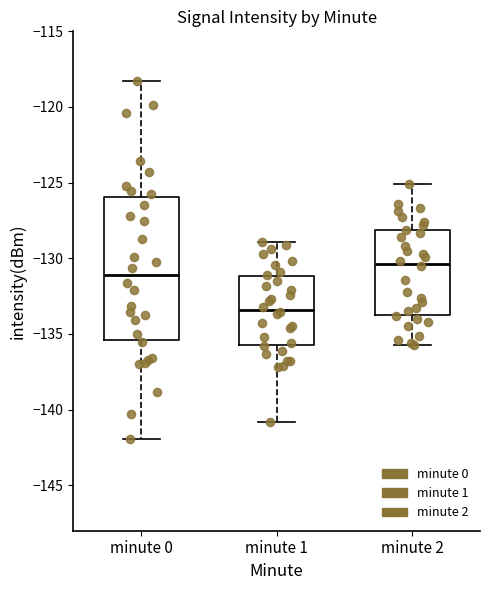

Reading left to right, read every box against the y-axis: the position of its median line, the range the box covers, and the ends of its whiskers. The values are not printed on the chart, so give them approximately, as read against the axis.

minute 0: median -131.0, box -135.5 to -126.0, whiskers -142.0 to -118.0
minute 1: median -133.5, box -135.5 to -131.0, whiskers -141.0 to -129.0
minute 2: median -130.5, box -133.5 to -128.0, whiskers -135.5 to -125.0